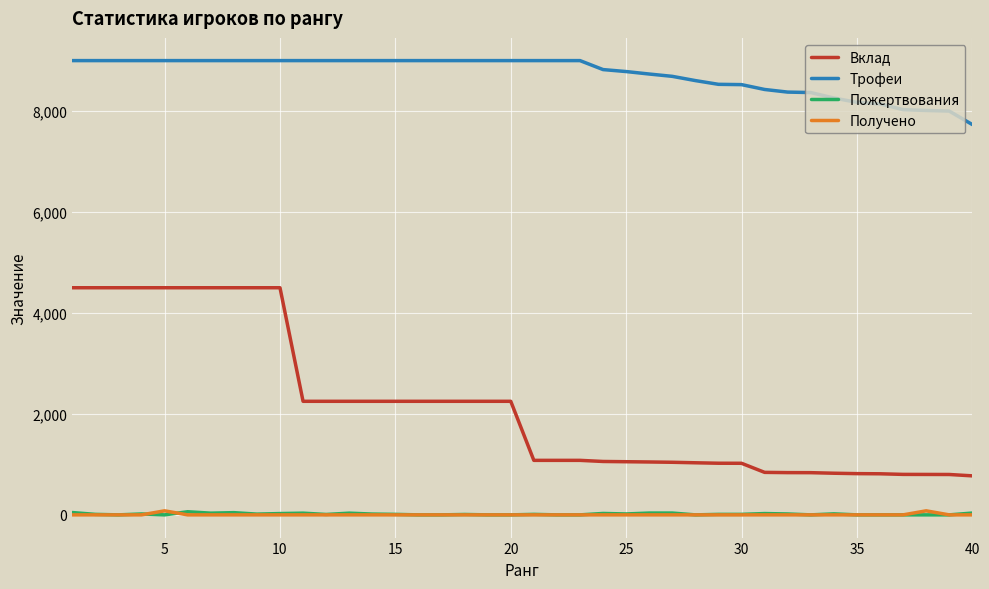

What is the maximum value shown in the chart?

9000